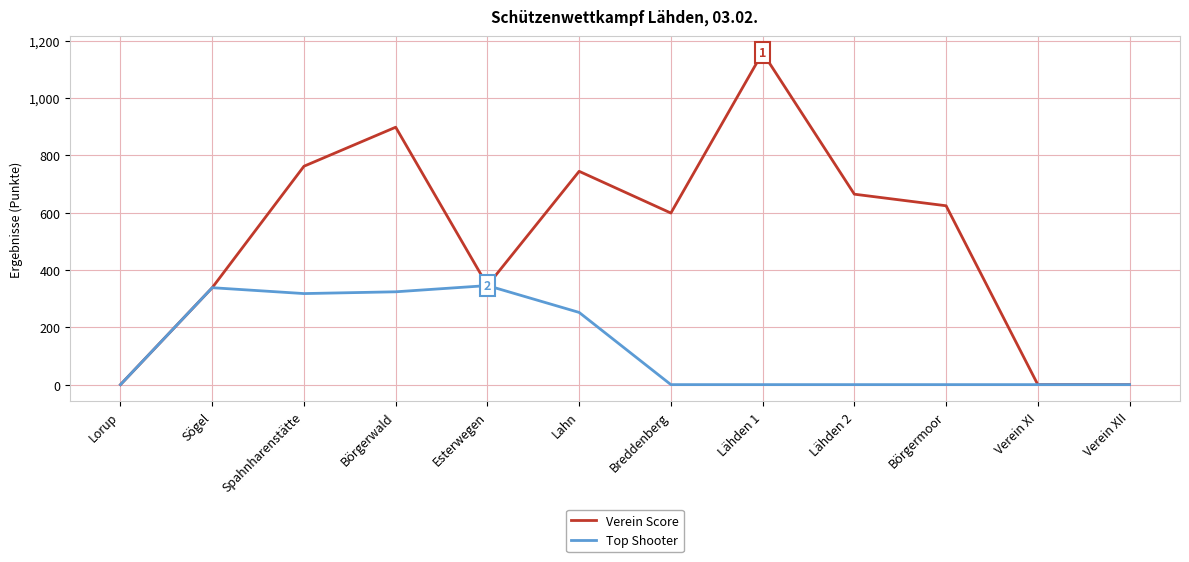

Is the value of Verein Score at Esterwegen greater than the value of Top Shooter at Lähden 2?

Yes